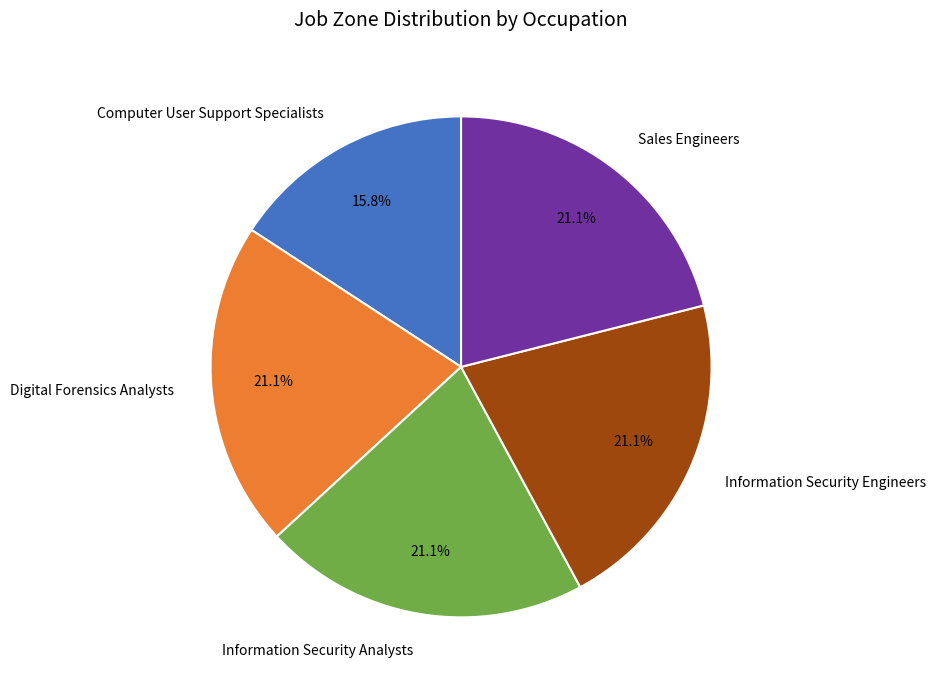

Which category has the smallest portion of the pie?

Computer User Support Specialists